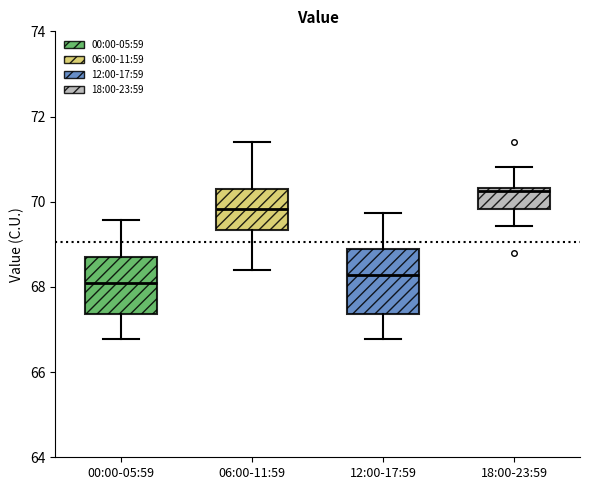

Which box has the highest median line?

18:00-23:59